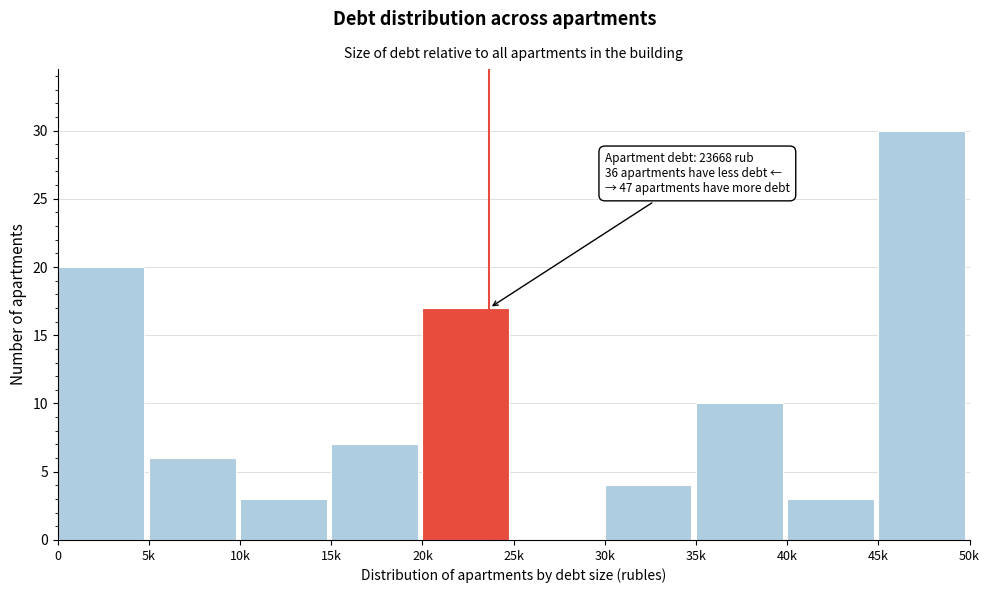

Reading left to right, list all the values displayed in this chart.

0=20	5k=6	10k=3	15k=7	20k=17	25k=0	30k=4	35k=10	40k=3	45k=30